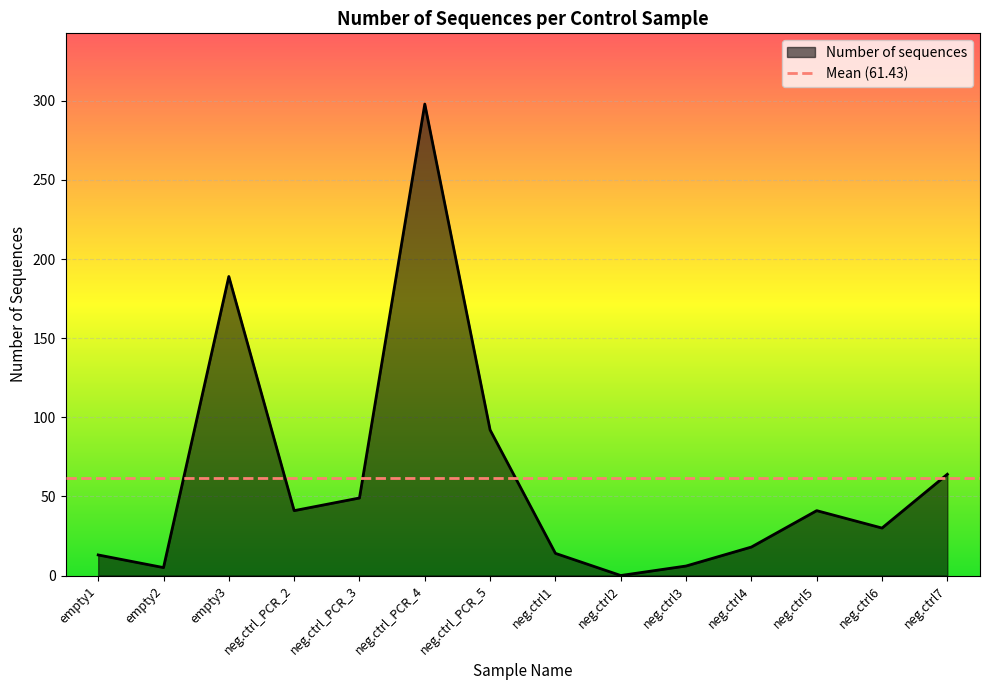

True or false: the data has more than 2 interior local peaks.

True